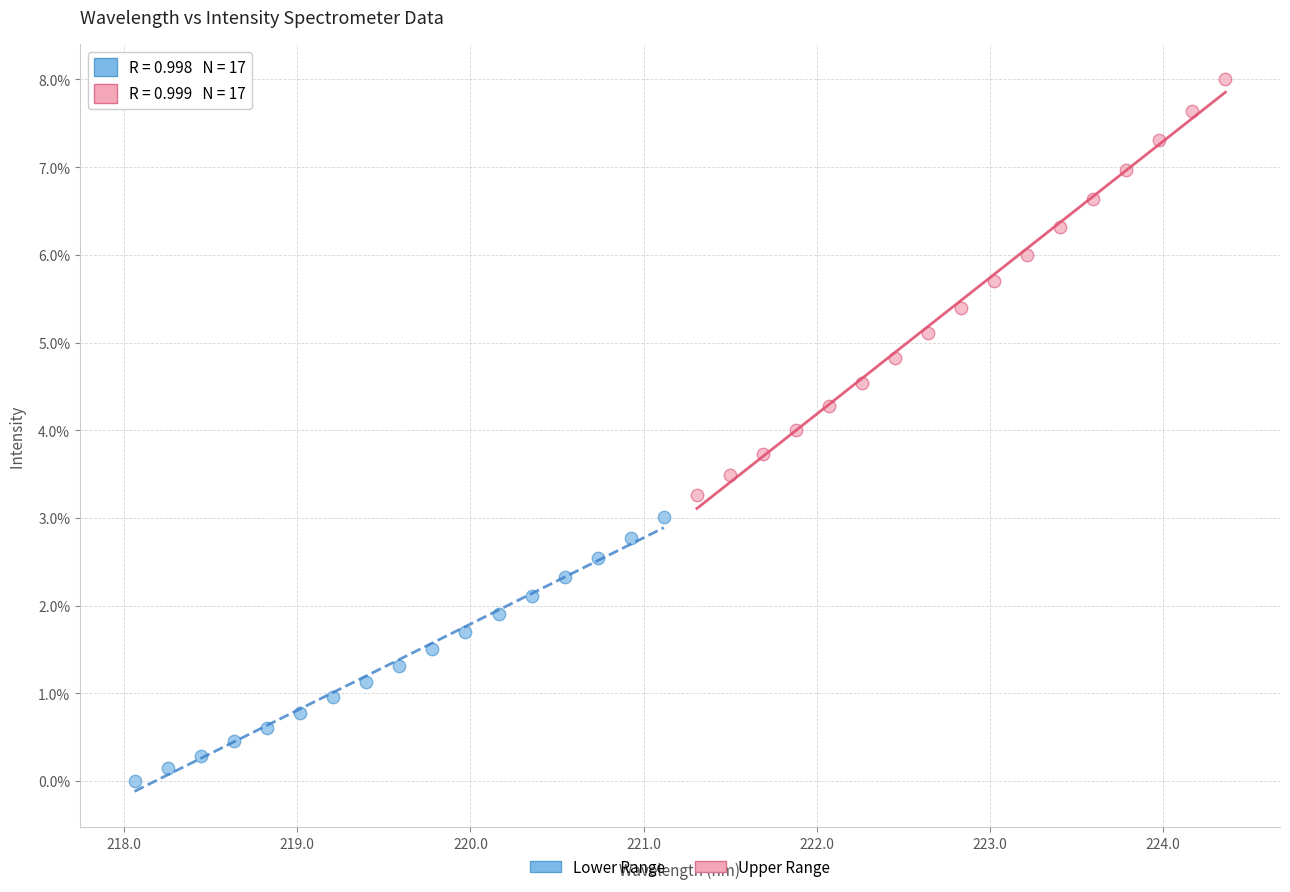

Which series reaches the maximum Y coordinate?

Upper Range